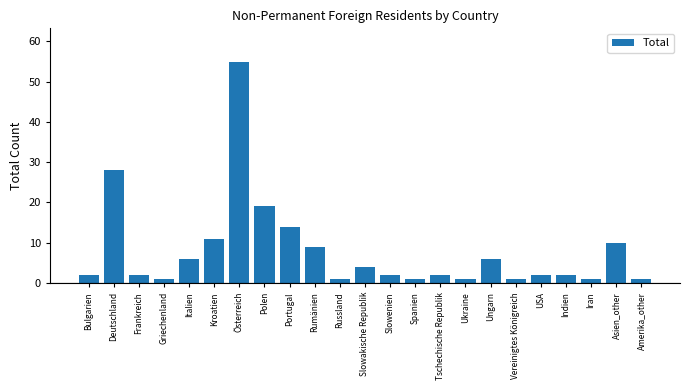

Reading left to right, transcribe all the data shown in this chart.

Bulgarien=2	Deutschland=28	Frankreich=2	Griechenland=1	Italien=6	Kroatien=11	Österreich=55	Polen=19	Portugal=14	Rumänien=9	Russland=1	Slowakische Republik=4	Slowenien=2	Spanien=1	Tschechische Republik=2	Ukraine=1	Ungarn=6	Vereinigtes Königreich=1	USA=2	Indien=2	Iran=1	Asien_other=10	Amerika_other=1